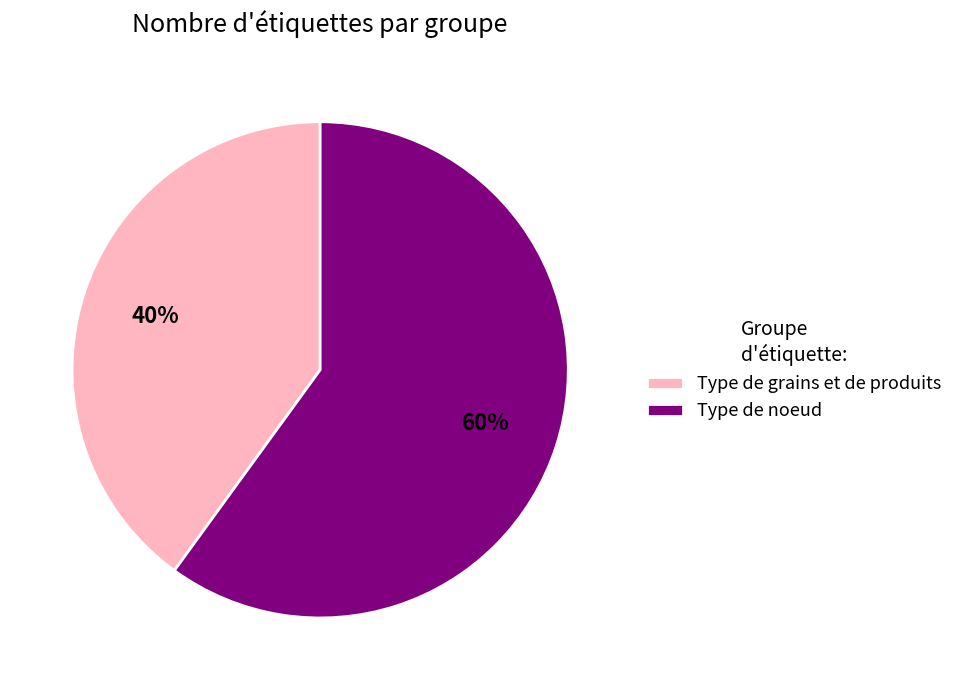

Count the number of slices in the pie.

2